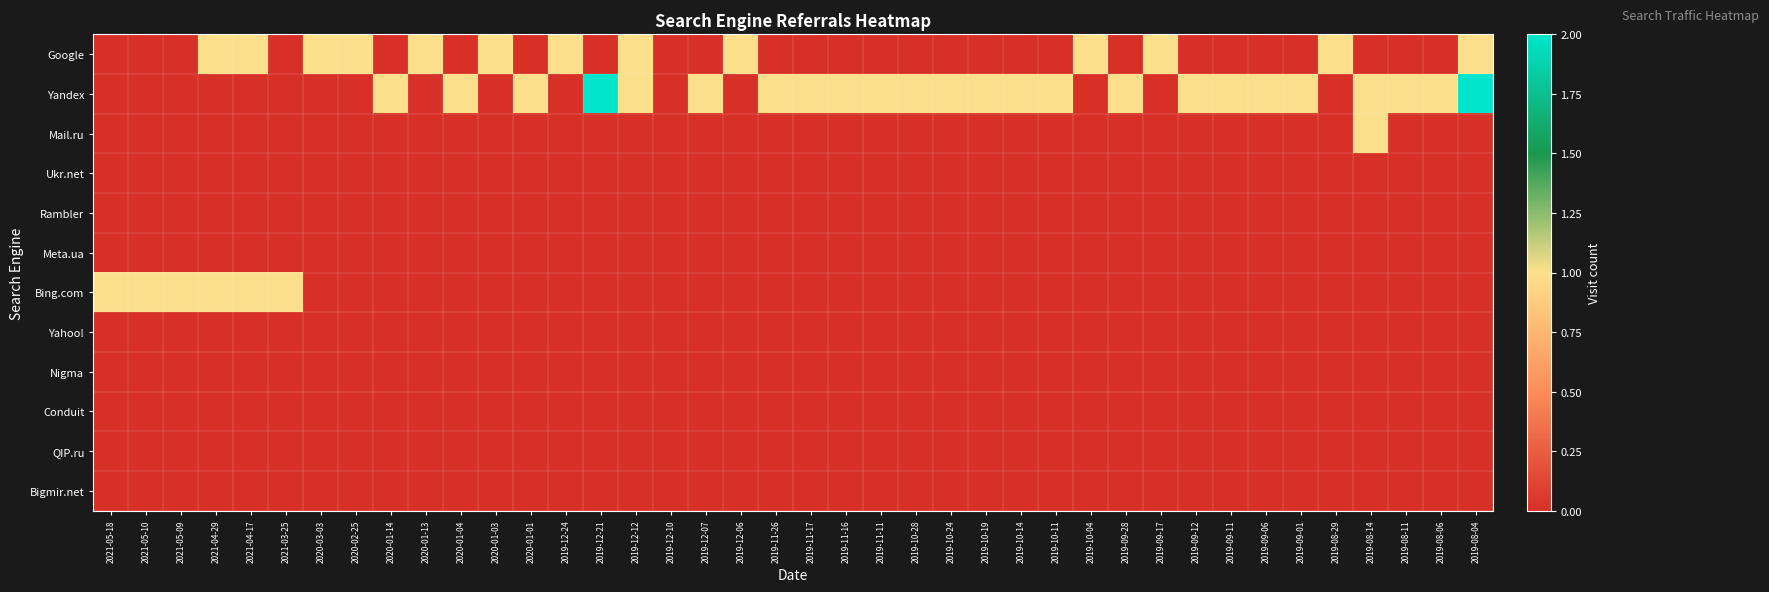

What is the spread (max minus min) of values at 2019-09-11?

1